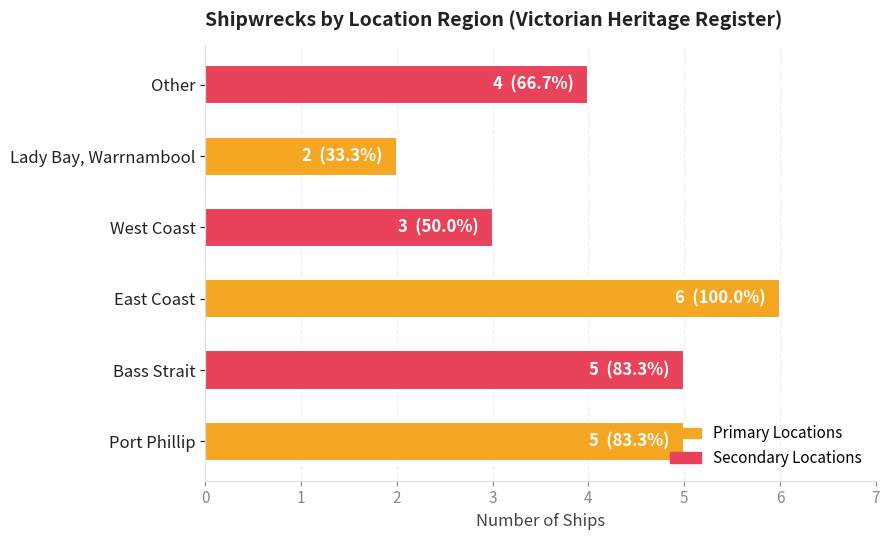

What value does the data have at West Coast?

3